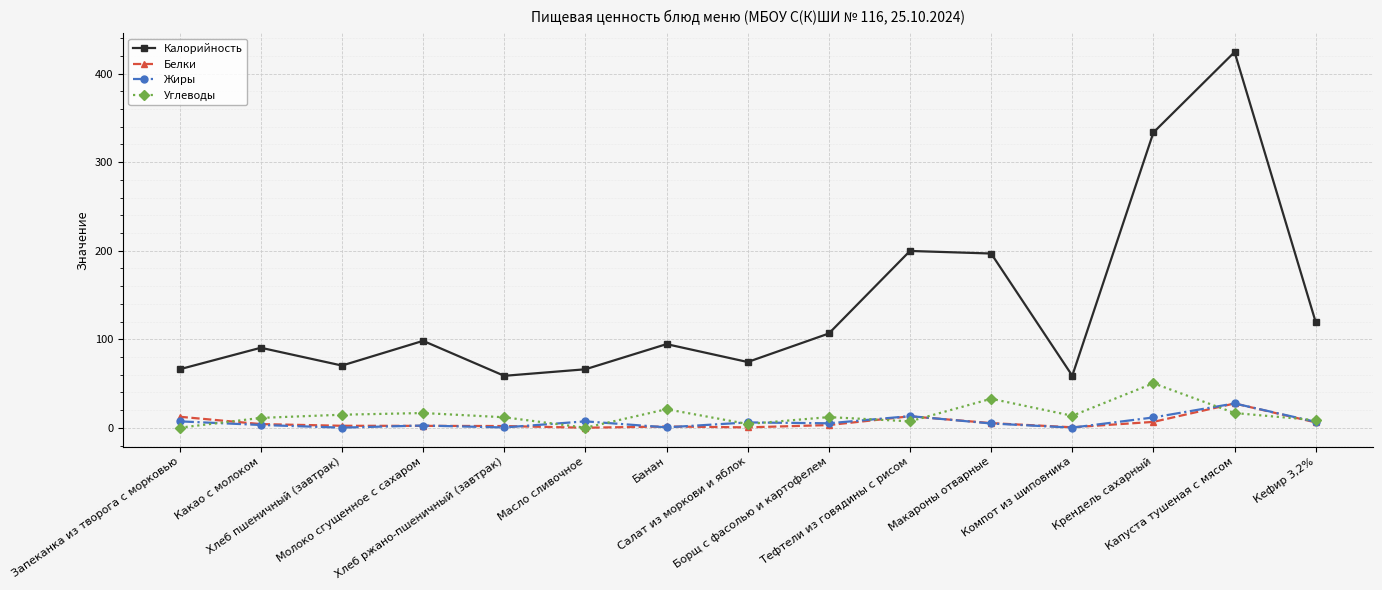

What position from the left is Банан?

7